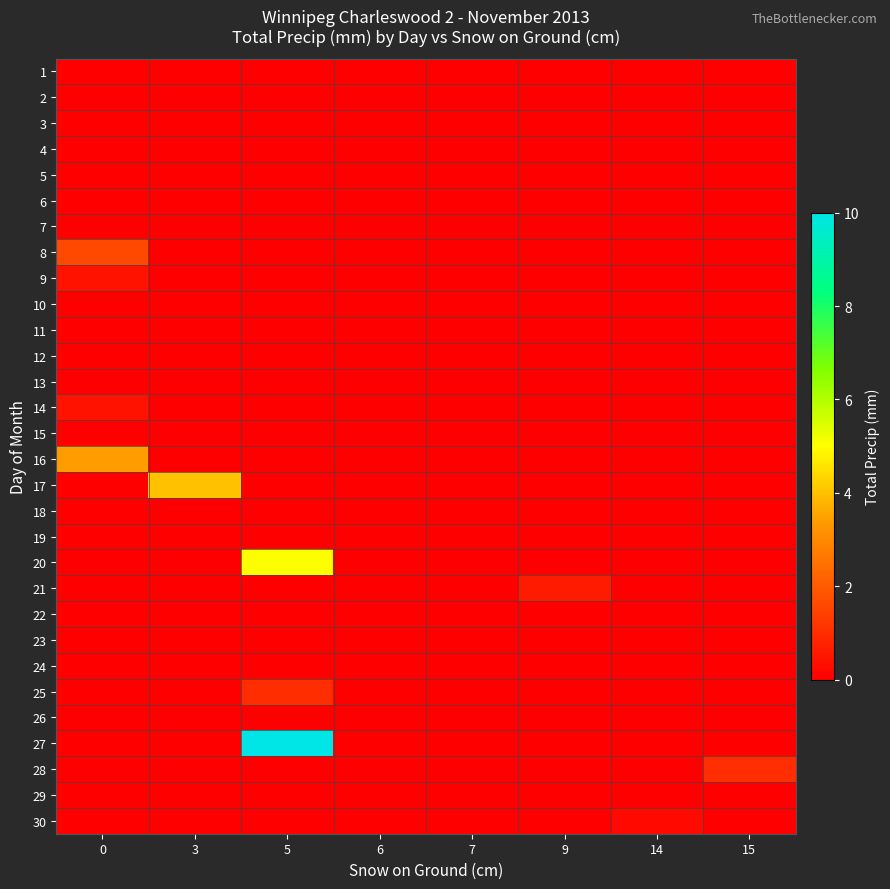

What is the total value across all series at 3?

4.0